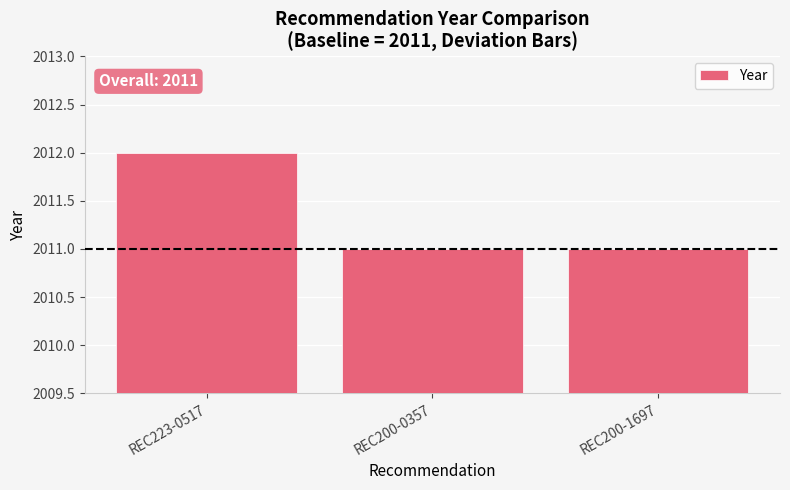

What is the label of the 3rd bar from the left?

REC200-1697